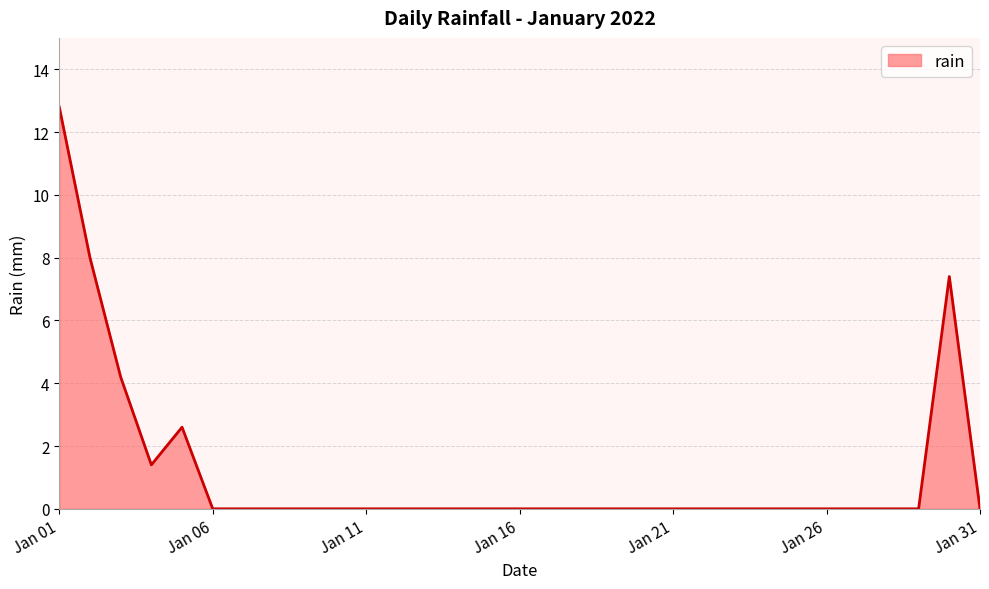

What is the greatest value displayed?

12.8